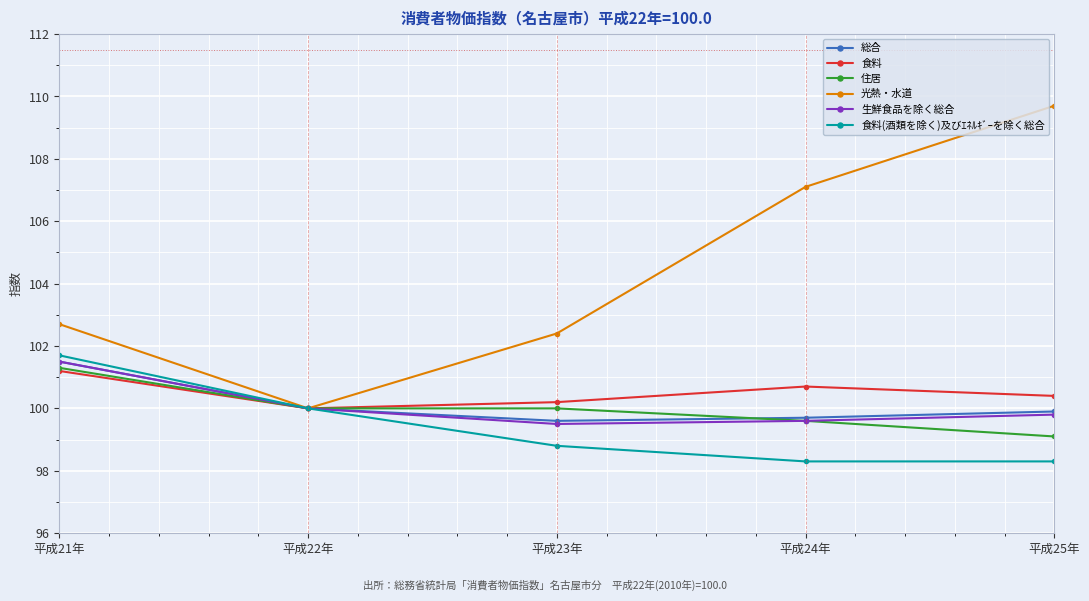

Is it true that 総合 equals 99.7 at 平成24年?

True